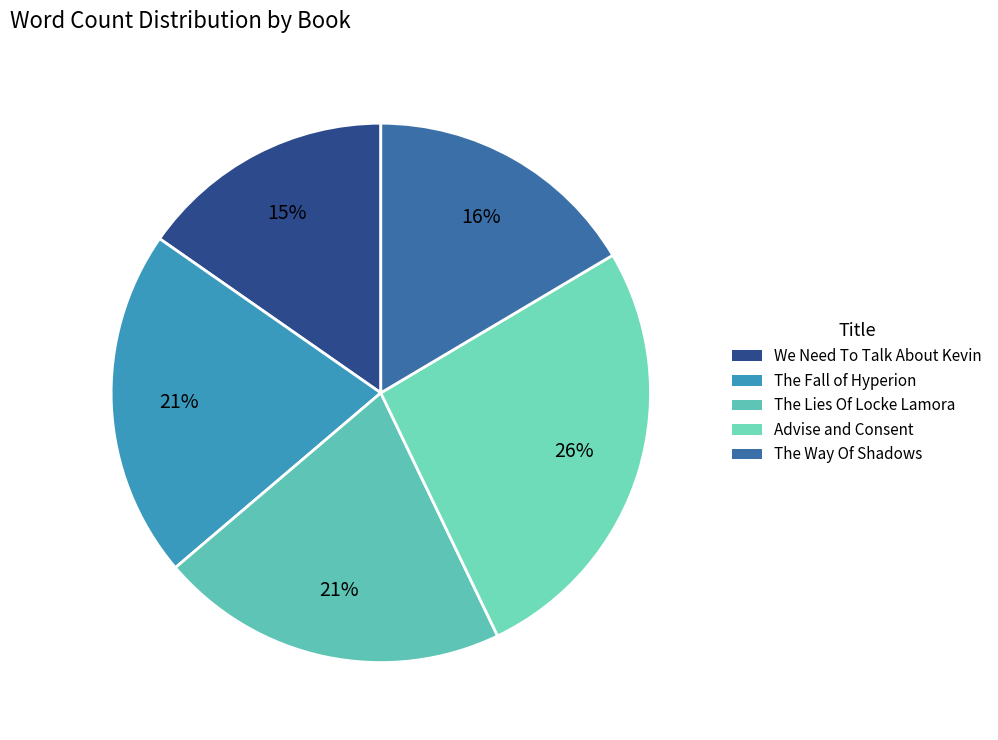

Count the number of slices in the pie.

5